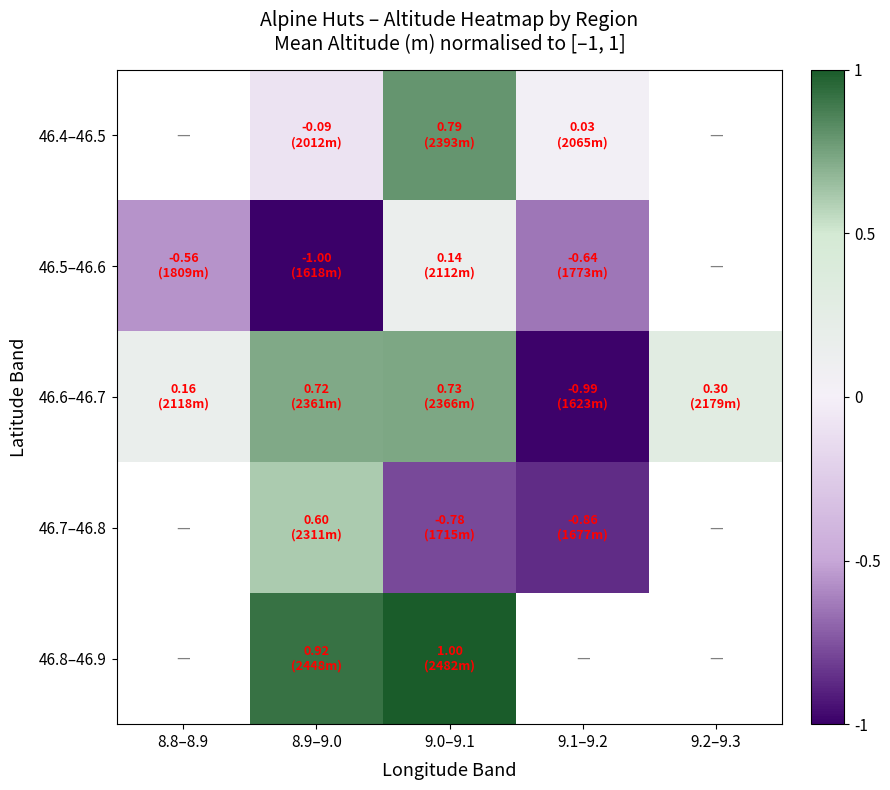

Which has a higher value, 9.1–9.2 or 8.9–9.0?

9.1–9.2